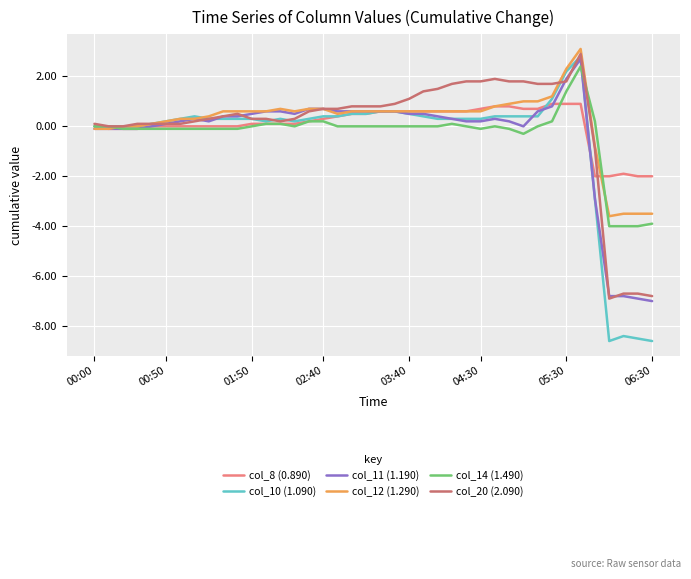

What is the minimum value for col_14 (1.490)?

-4.0